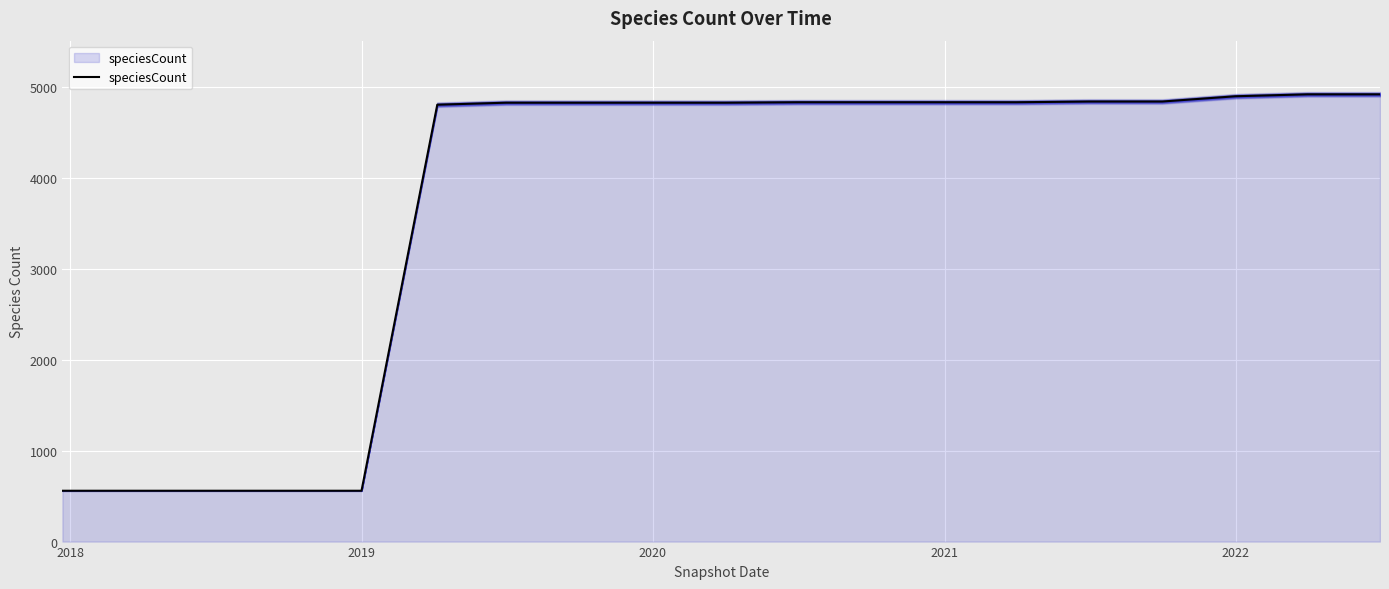

What is the difference between the maximum and minimum values?

4358